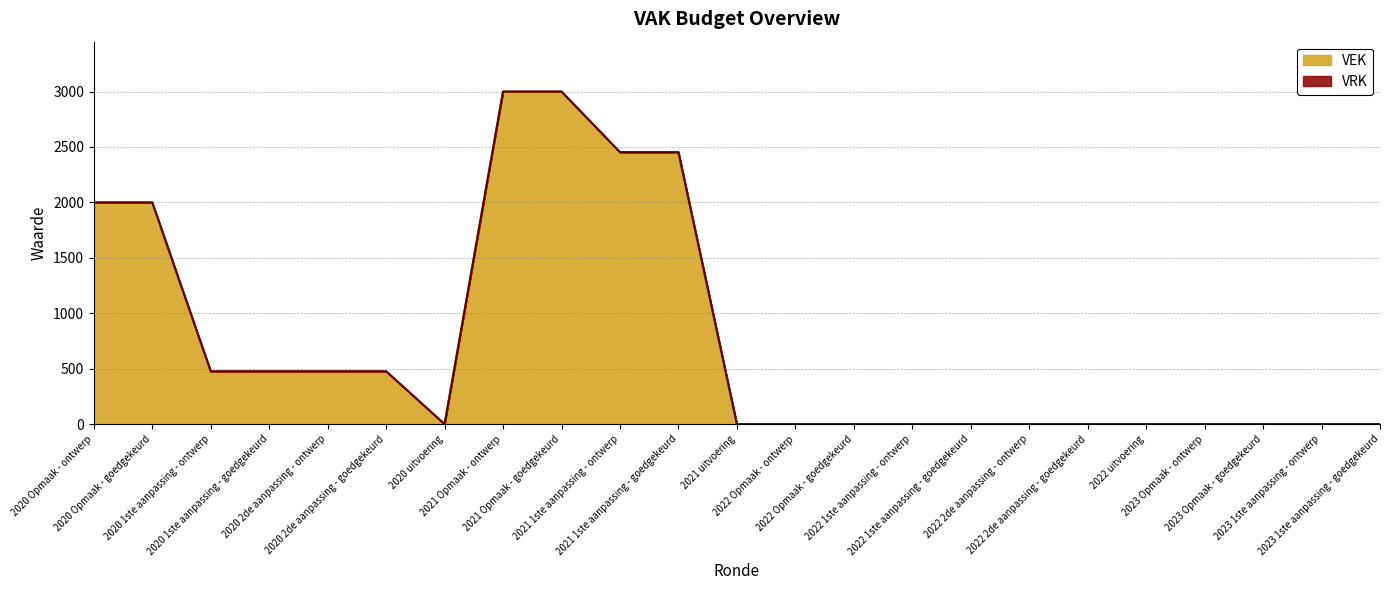

At which label is the value closest to 1500?

2020 Opmaak - ontwerp